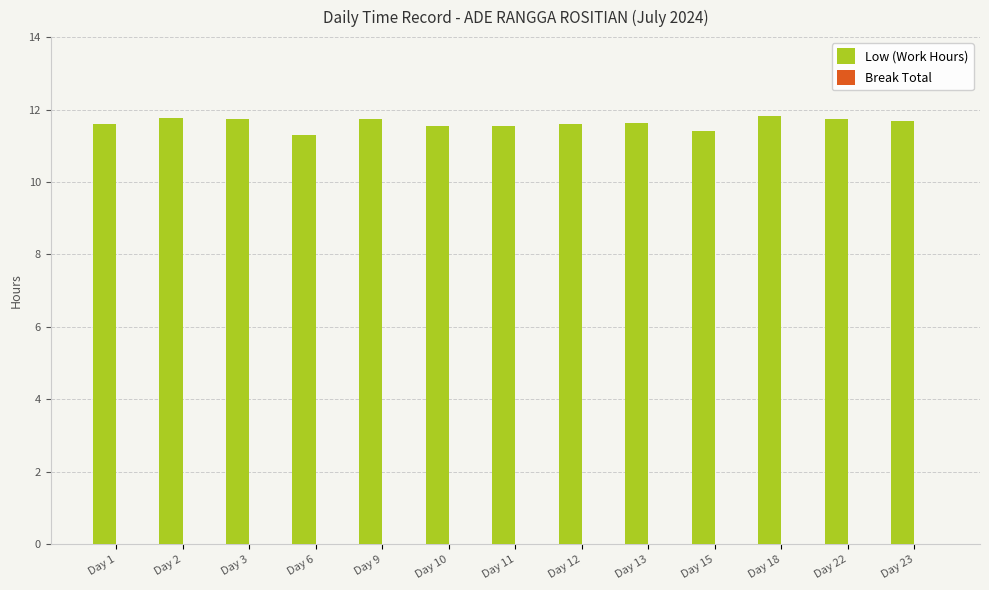

The value at Day 11 is 16.0. True or false?

False